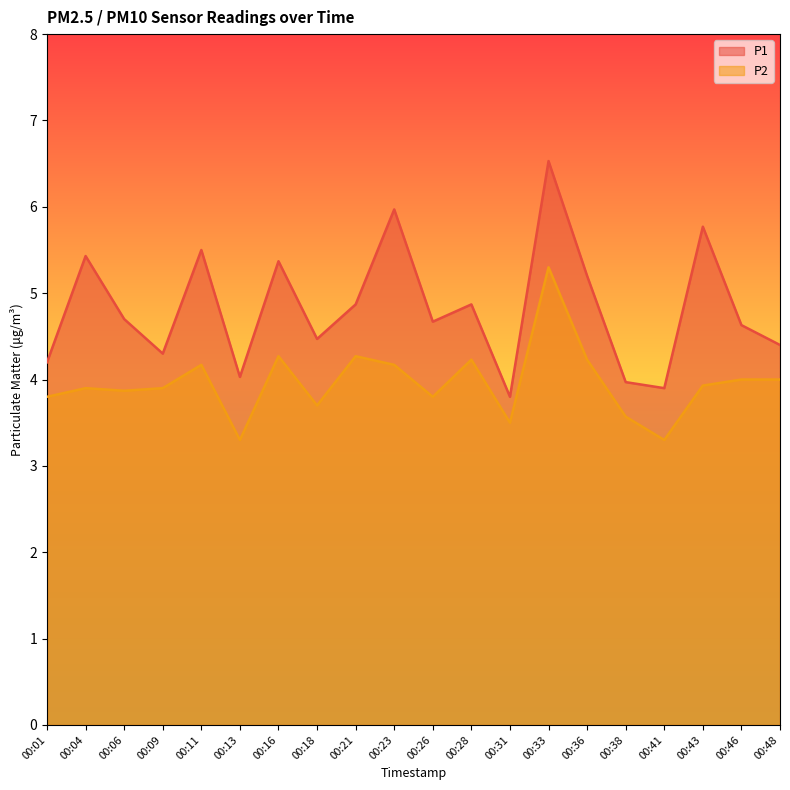

How many lines are shown in the chart?

2